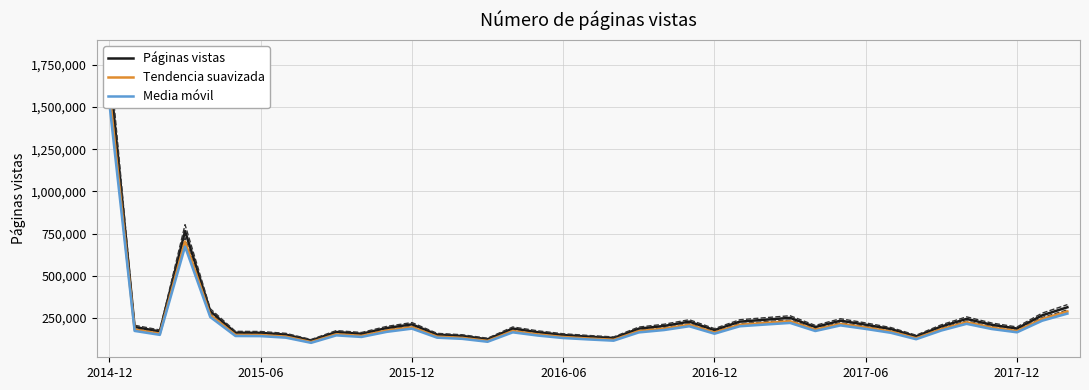

What is the maximum value shown in the chart?

1727001.0